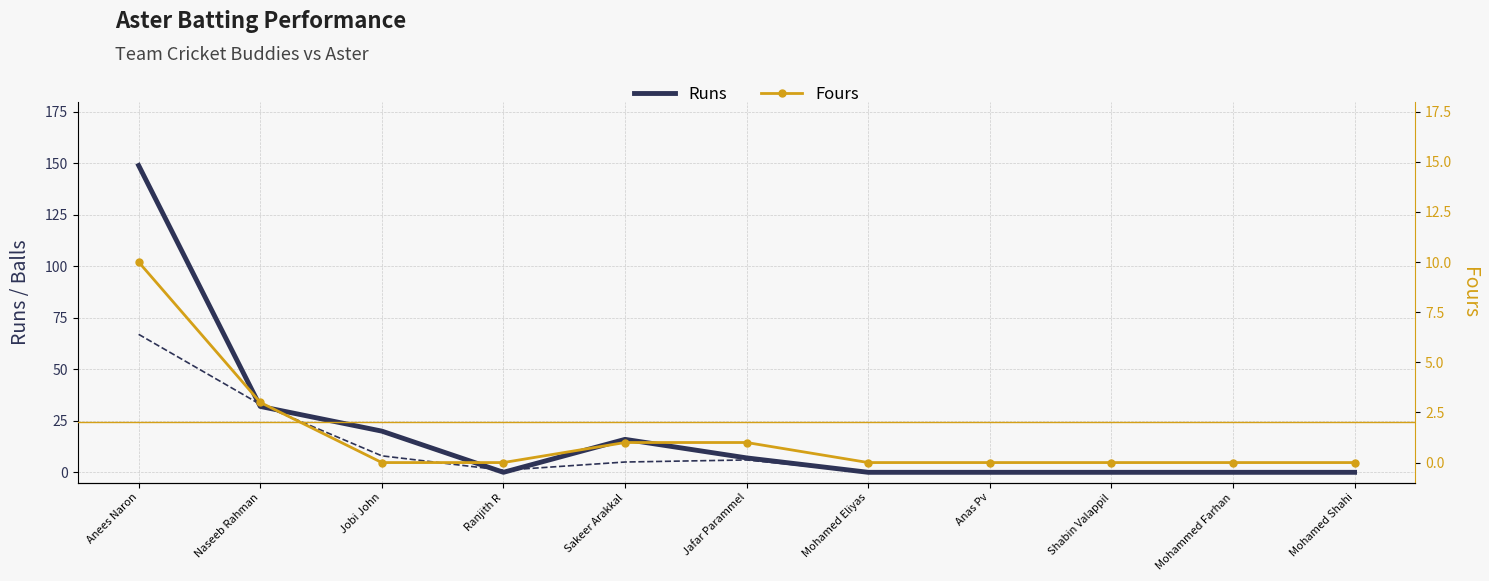

True or false: Balls has more than 1 interior local peaks.

False